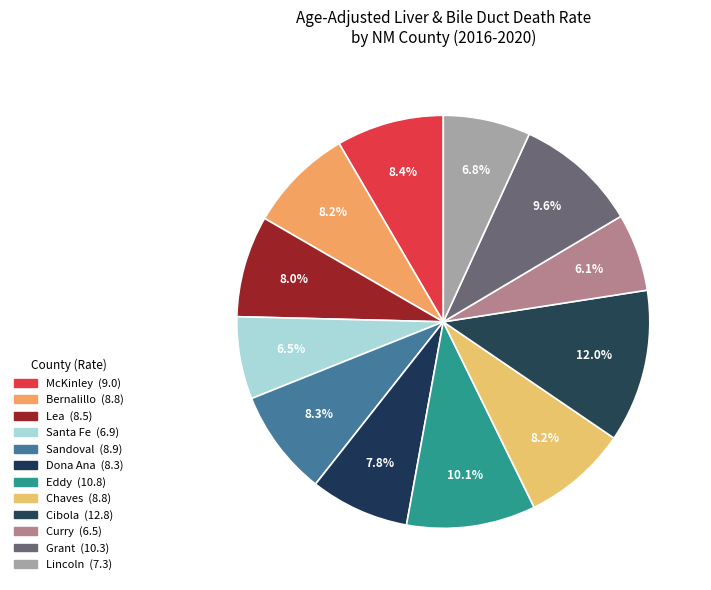

How many segments does this pie chart have?

12